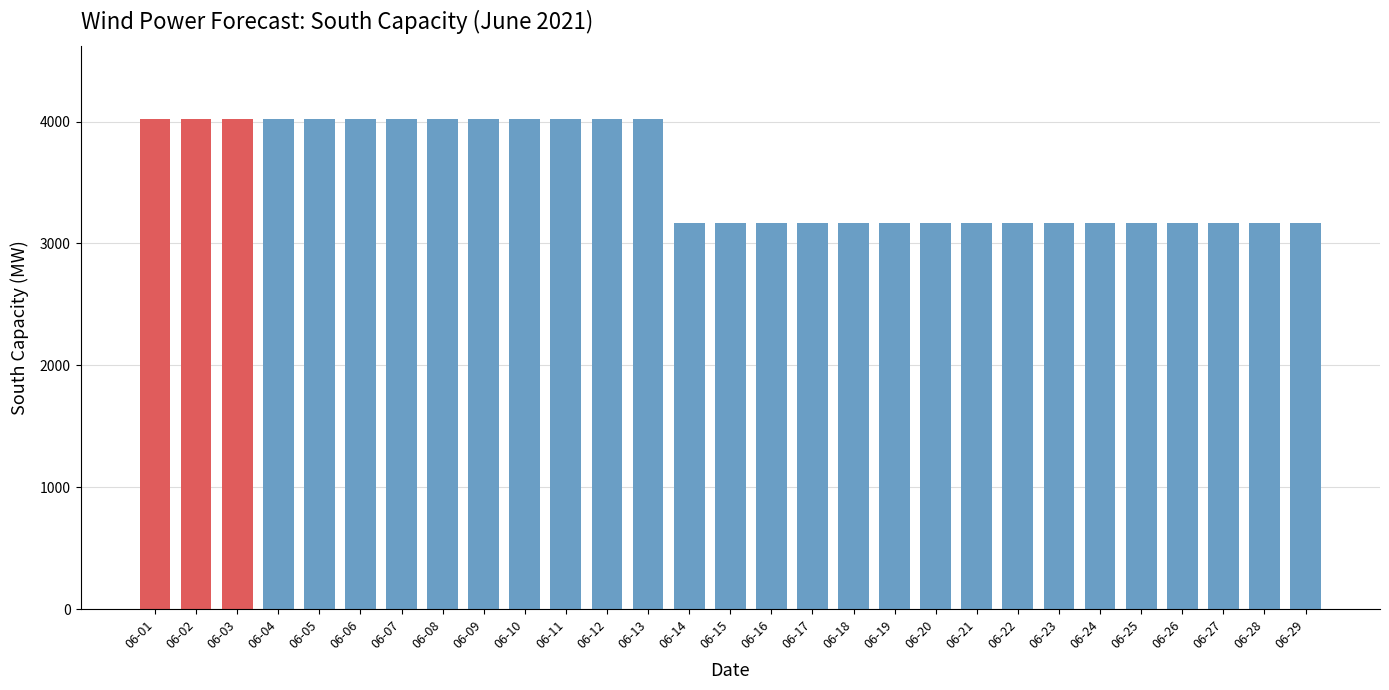

What is the sum of the values at 06-02 and 06-29?

7190